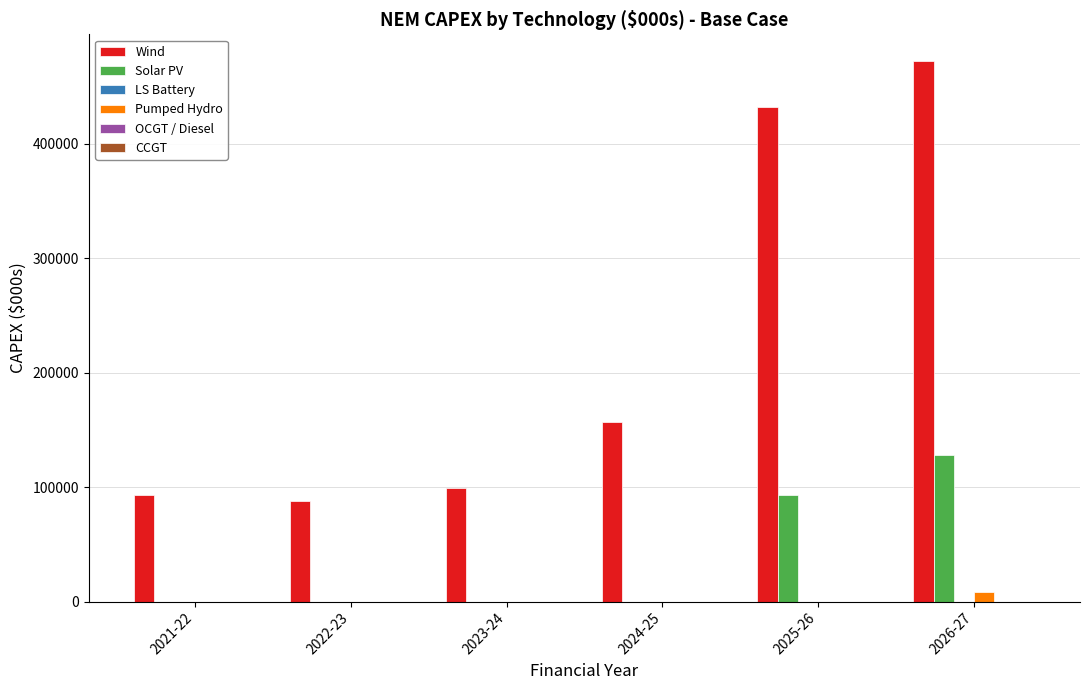

What is the total value across all series at 2026-27?

609085.9